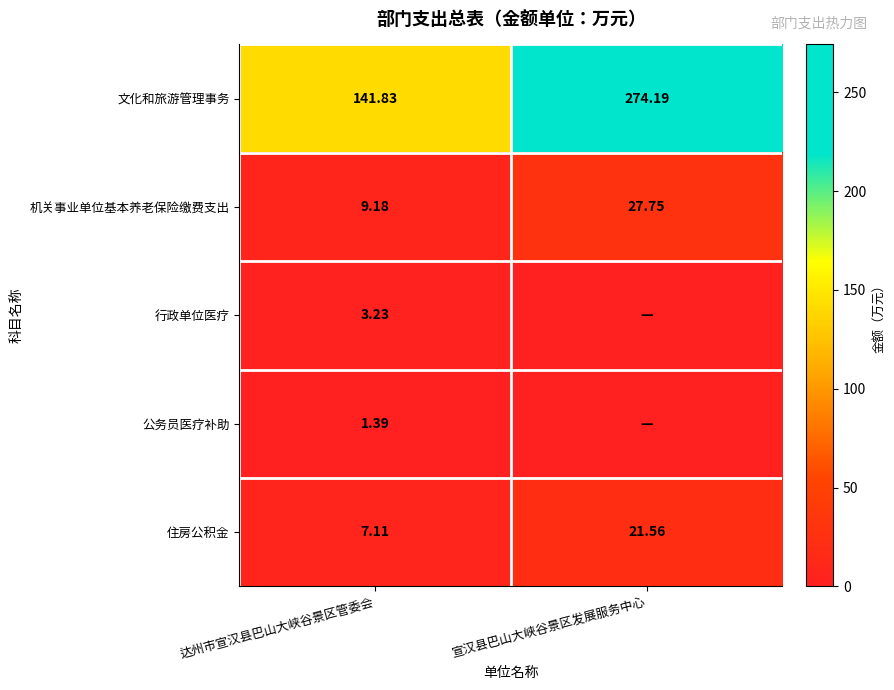

Where does the 住房公积金 series first go above 21?

宣汉县巴山大峡谷景区发展服务中心